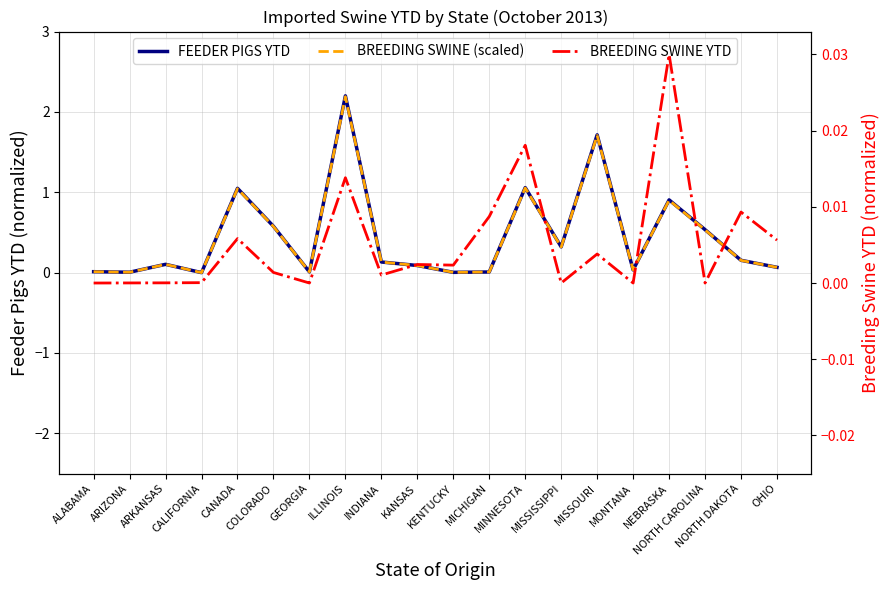

True or false: BREEDING SWINE (scaled) and FEEDER PIGS YTD cross at least once.

False